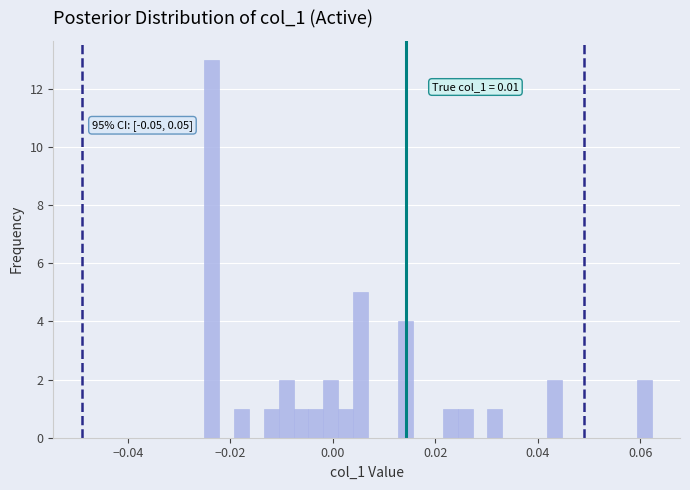

Around what value on the x-axis is the tallest bar? Give the approximate position of its centre, as read against the axis.

-0.024